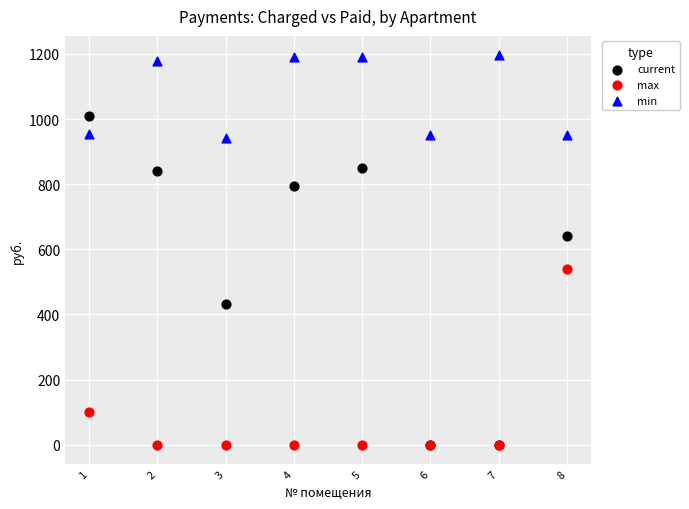

Which series has the largest Y range (max minus min)?

current